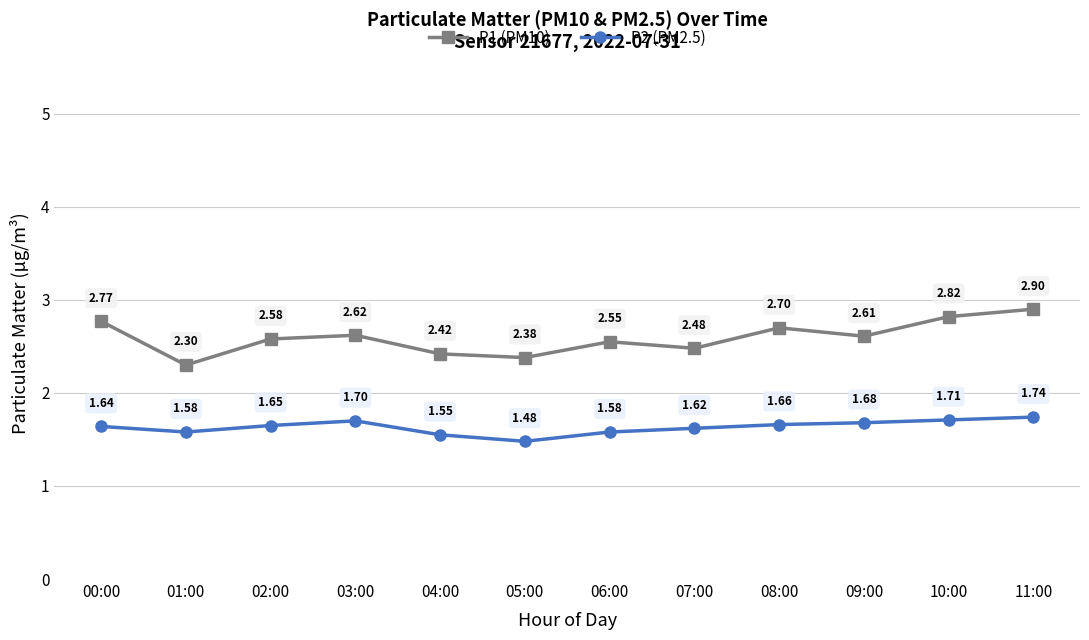

What is the maximum value for P1 (PM10)?

2.9